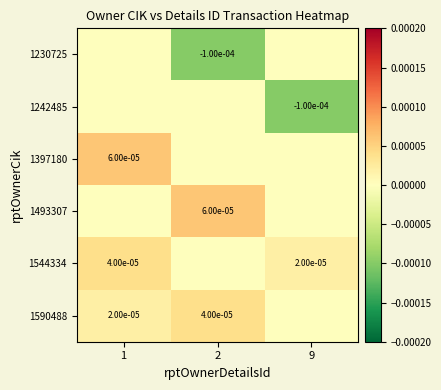

Is it true that 1397180 equals 0.0 at 1?

True